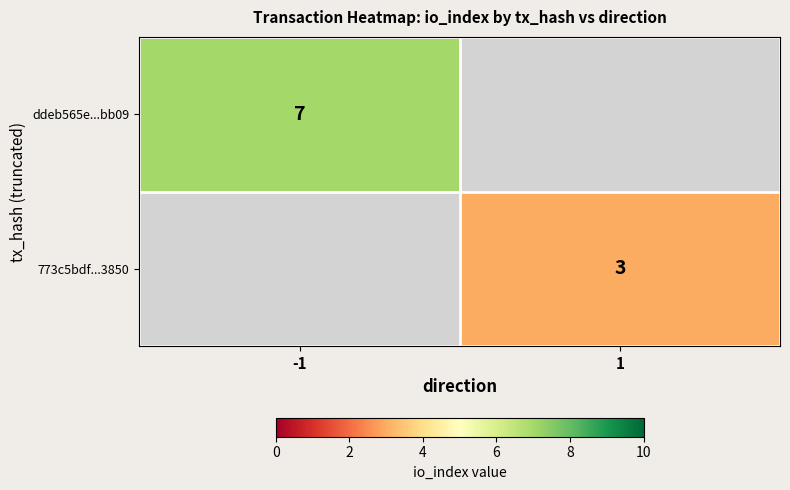

True or false: 773c5bdf...3850 has a value of 5 at 1.

False